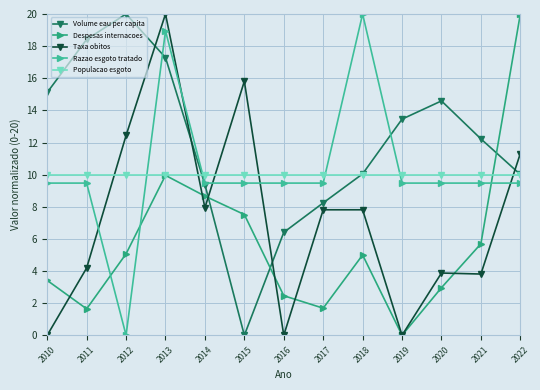

What is the difference between the maximum and second lowest values in the Taxa obitos series?

20.0